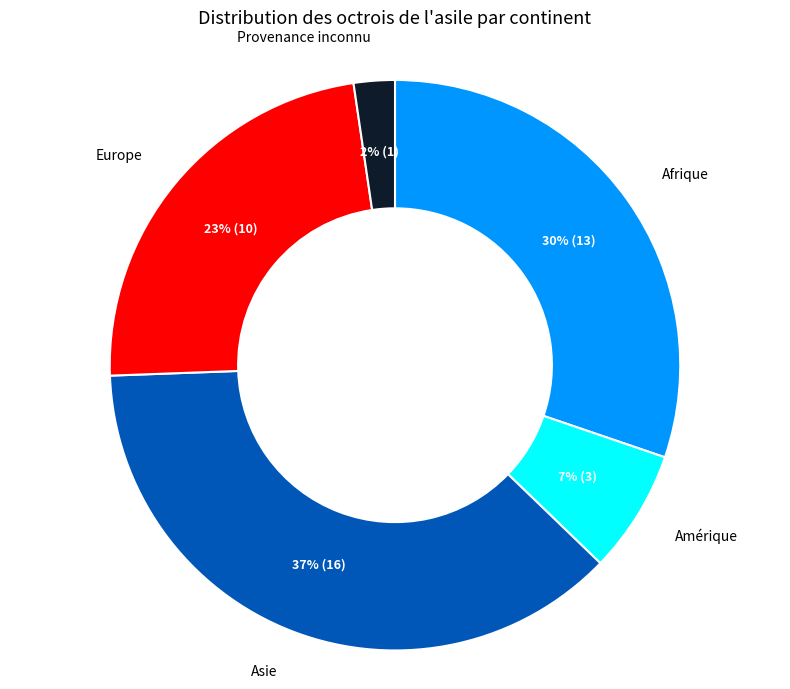

To the nearest percent, what is the average slice percentage?

20%